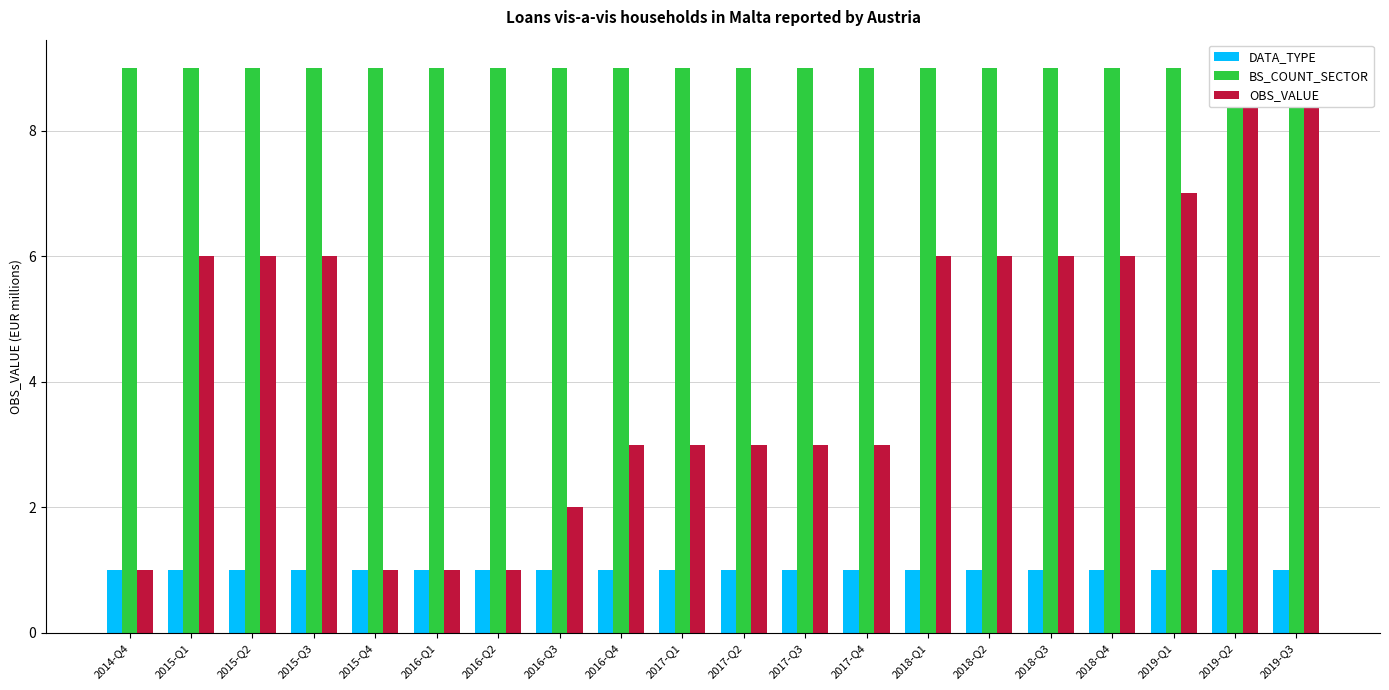

List the series in order of their overall mean, highest first.

BS_COUNT_SECTOR, OBS_VALUE, DATA_TYPE